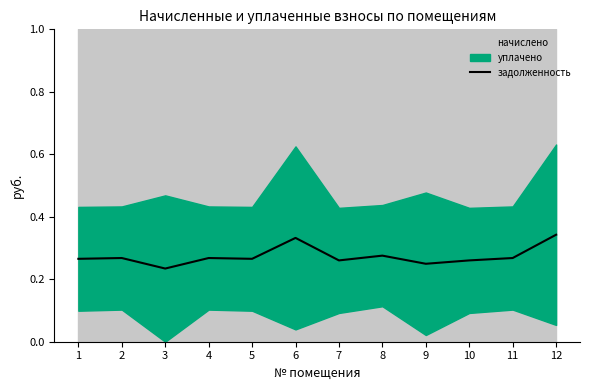

Which has a higher value, 8 or 2?

8